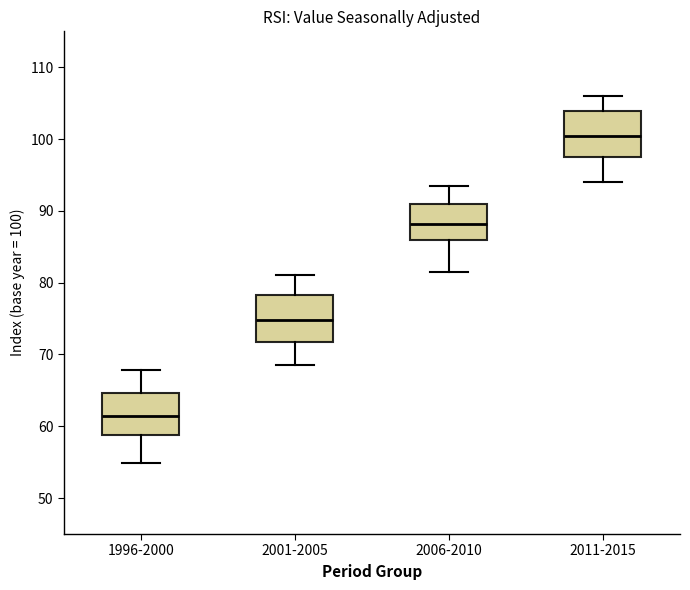

Reading left to right, transcribe this box plot: for each box, give where its median line is, the range the box spans, and where its two whiskers end, as read against the y-axis. The values are not printed on the chart, so give them approximately, as read against the axis.

1996-2000: median 61, box 59 to 65, whiskers 55 to 68
2001-2005: median 75, box 72 to 78, whiskers 69 to 81
2006-2010: median 88, box 86 to 91, whiskers 82 to 94
2011-2015: median 100, box 97 to 104, whiskers 94 to 106